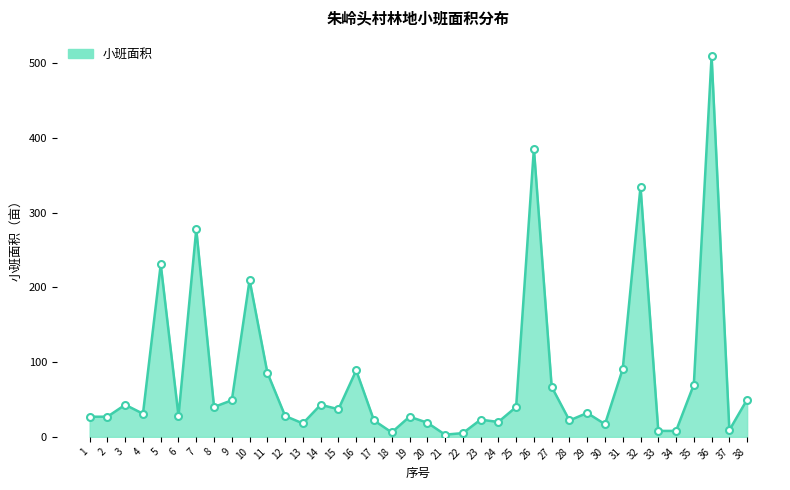

What is the change in value from 32 to 38?

-285